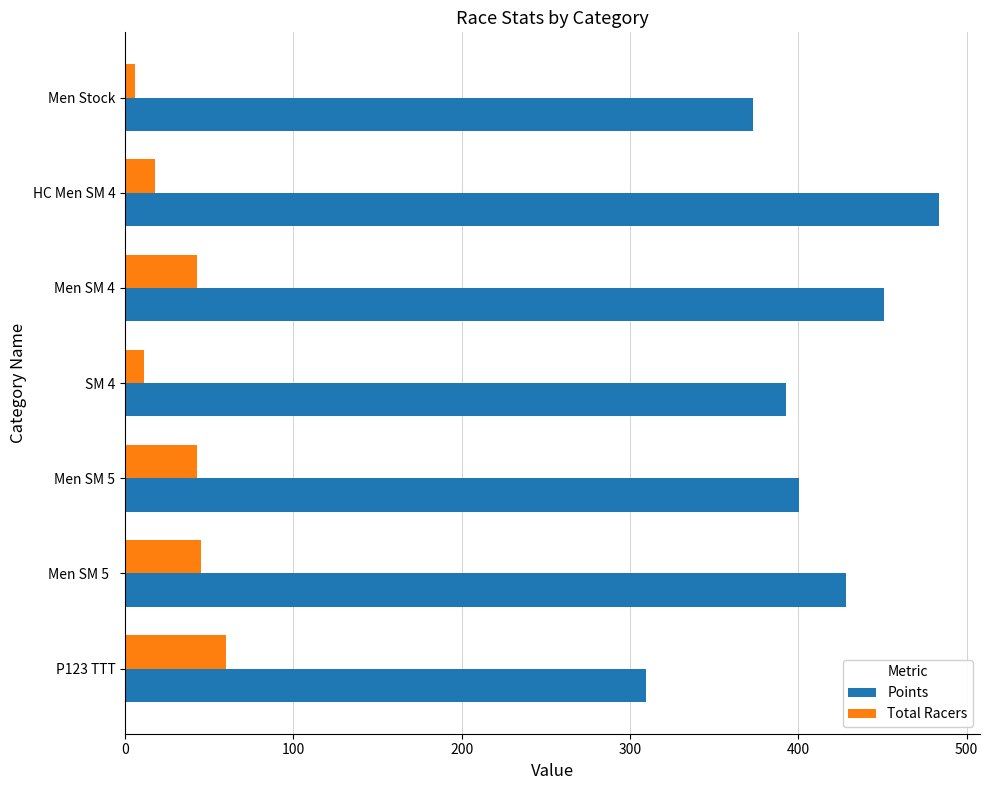

At which label does Points reach its peak?

HC Men SM 4